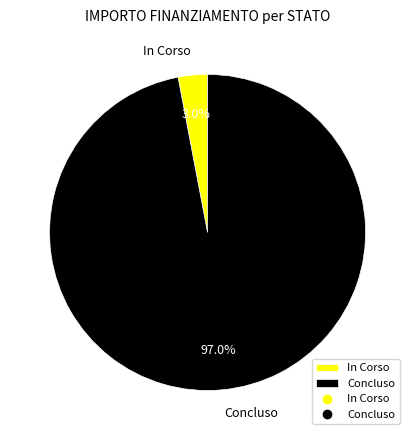

Rank the categories by value from highest to lowest.

Concluso, In Corso